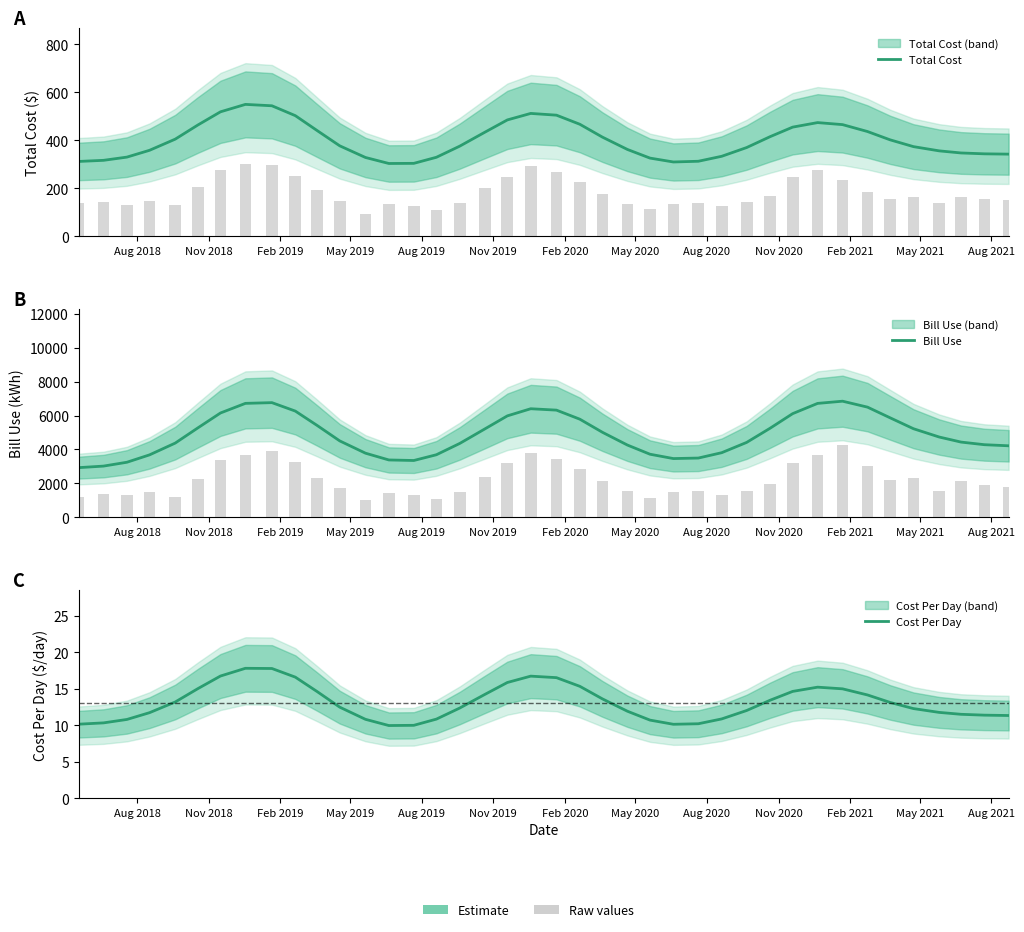

Rank the series by their maximum value, from highest to lowest.

Bill Use, Total Cost, Cost Per Day